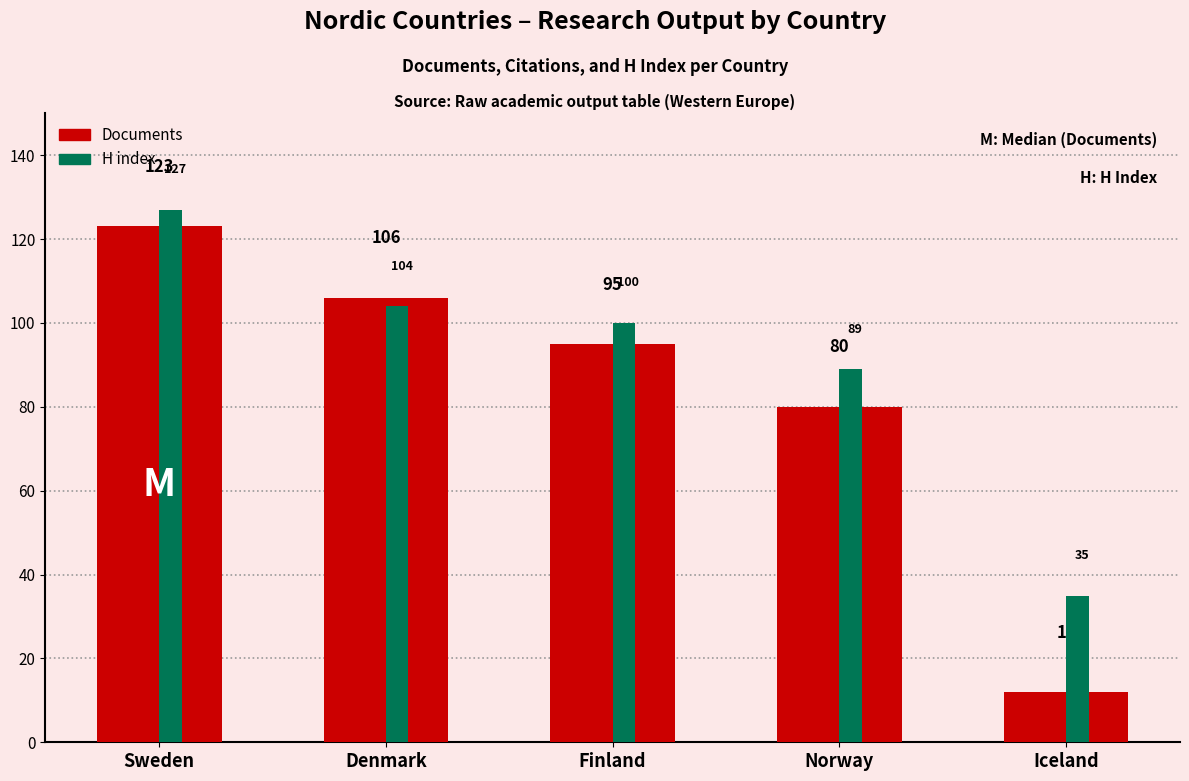

How many groups of bars are there?

5